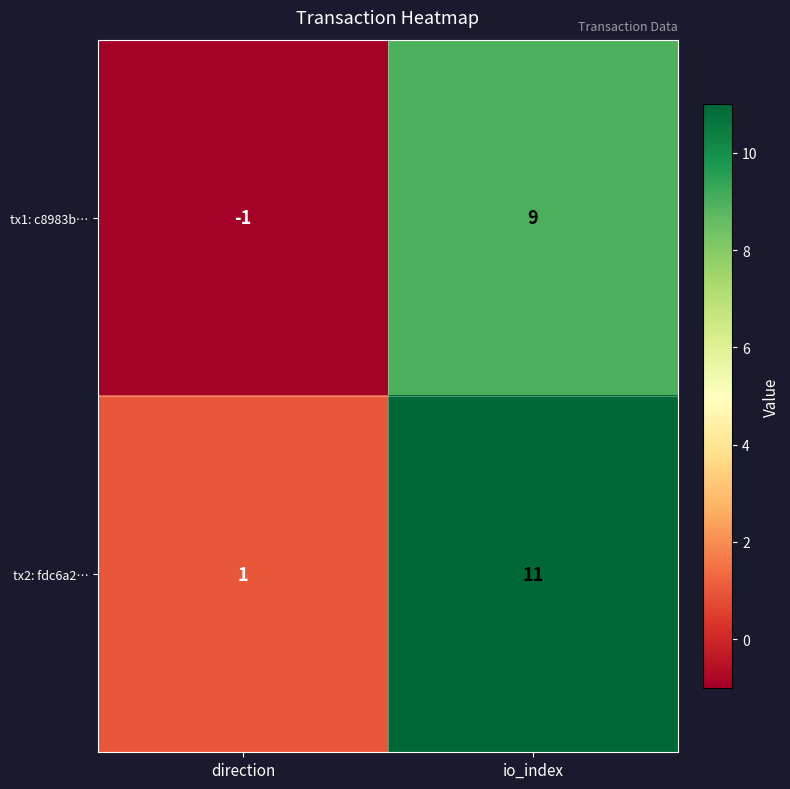

At which category does the chart reach its minimum across all series?

direction